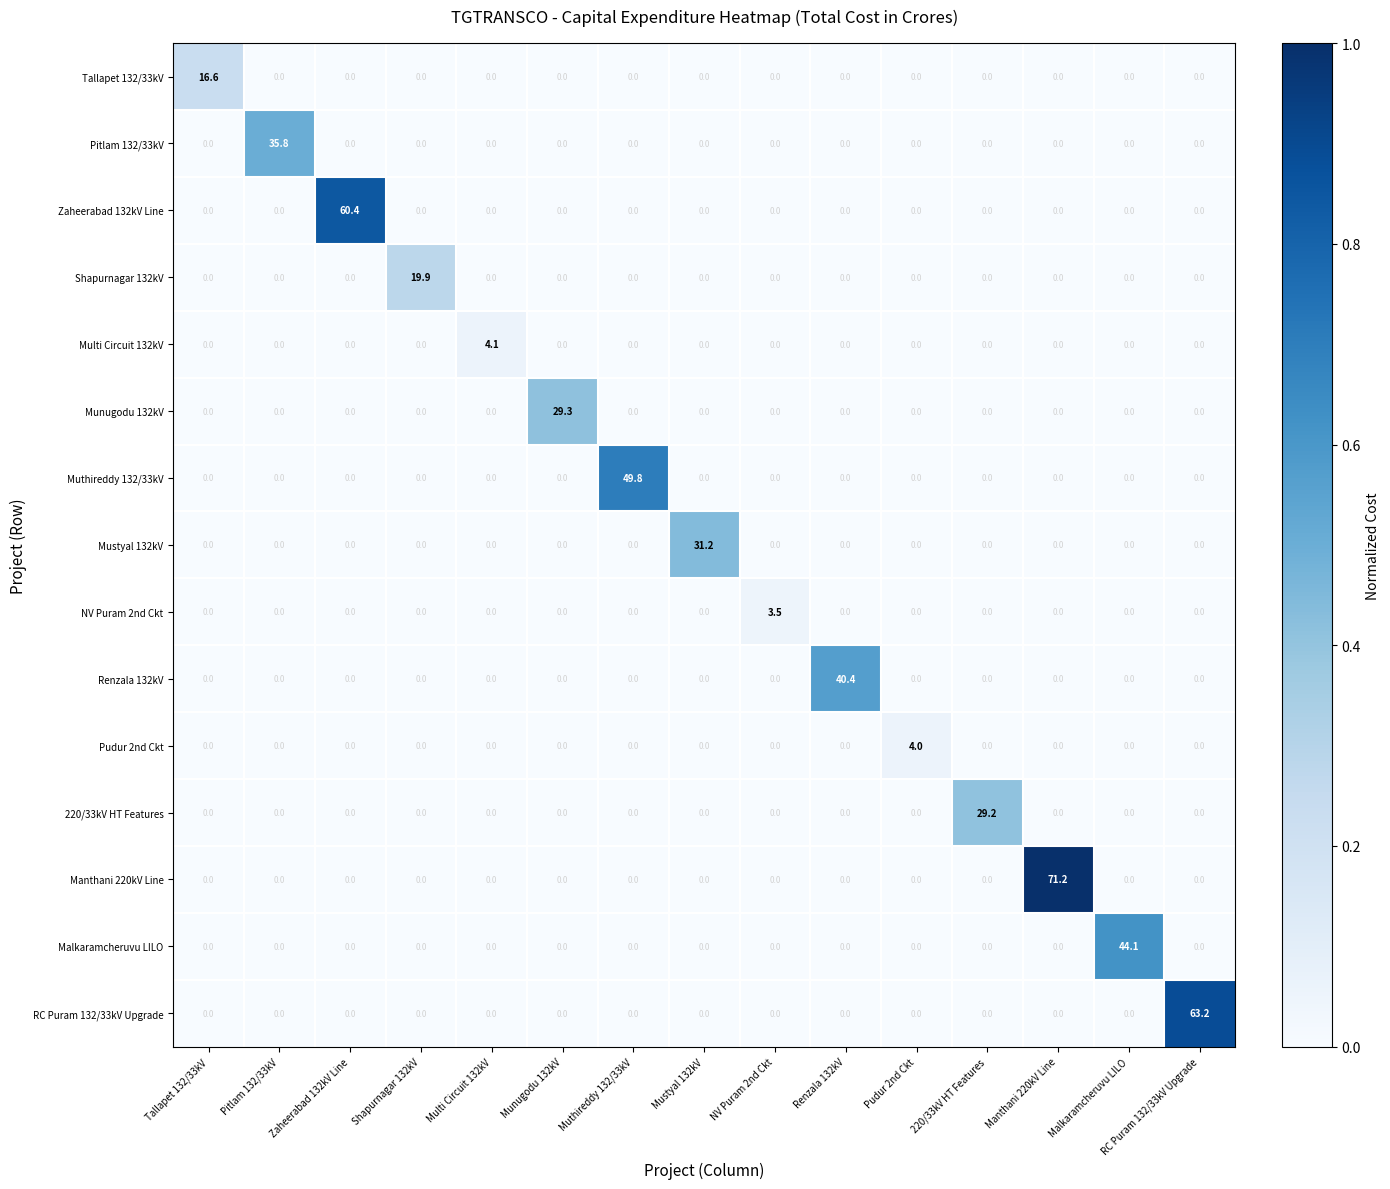

How many data points in Mustyal 132kV are above 0?

1